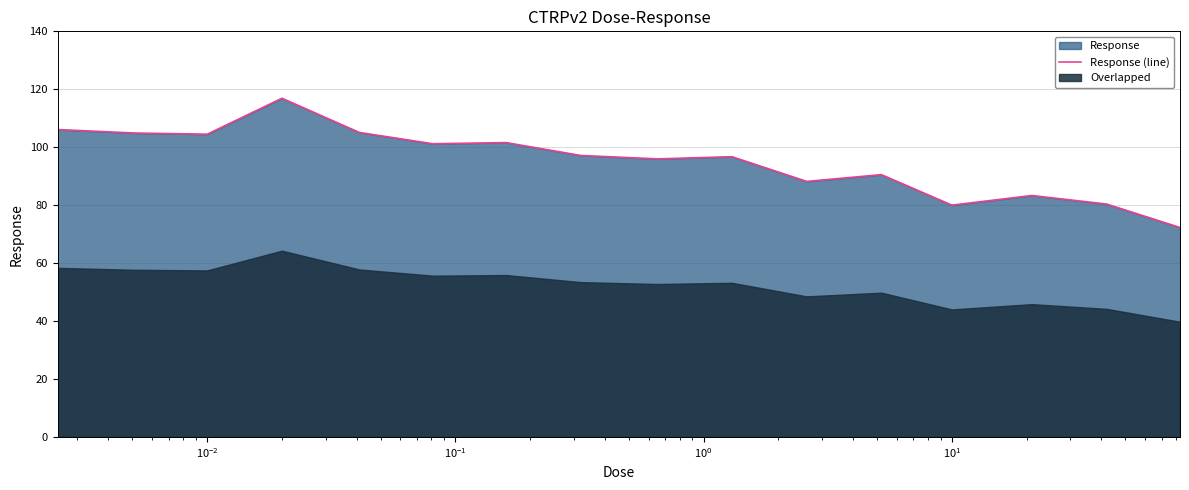

Is it true that the value at $\mathdefault{10^{2}}$ is 157.2?

False